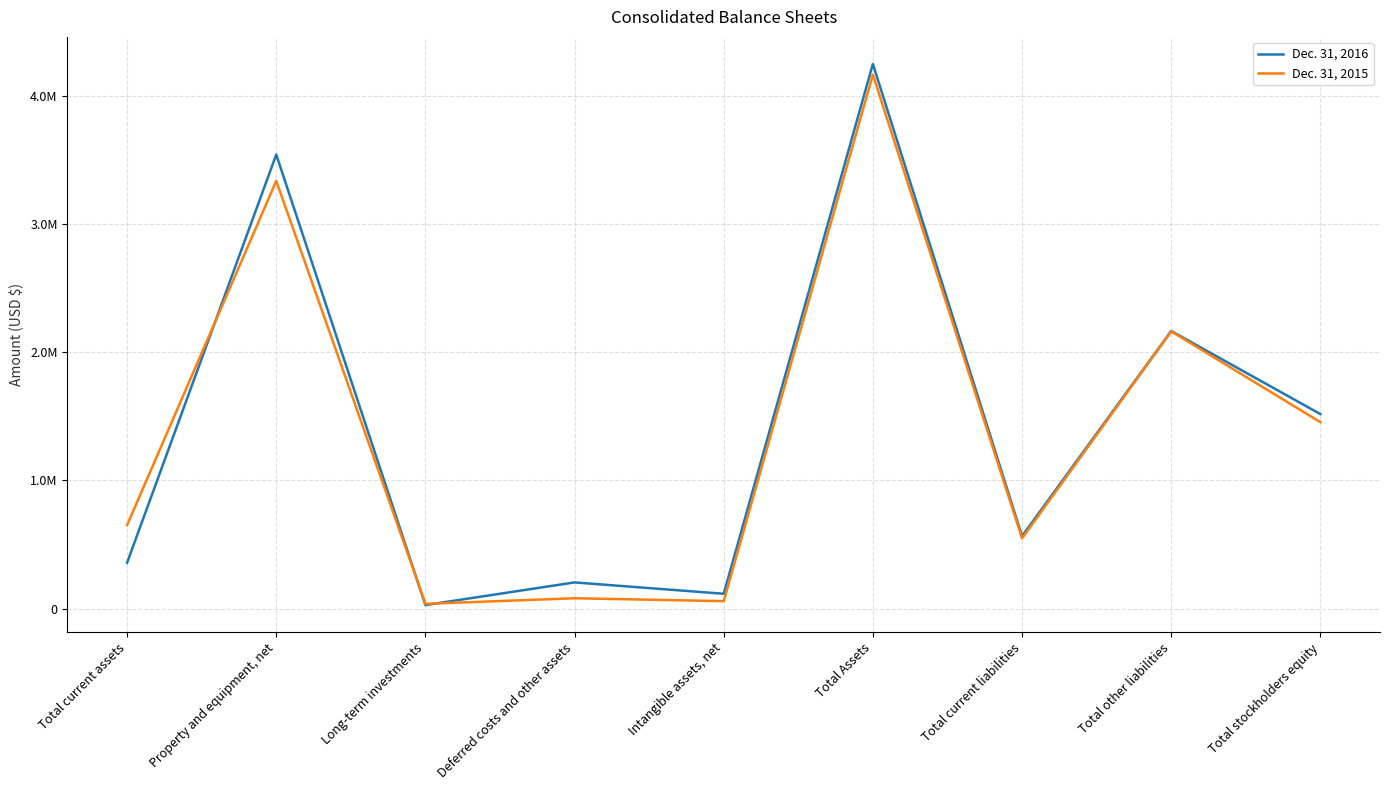

What are all the series names shown in the legend?

Dec. 31, 2016, Dec. 31, 2015